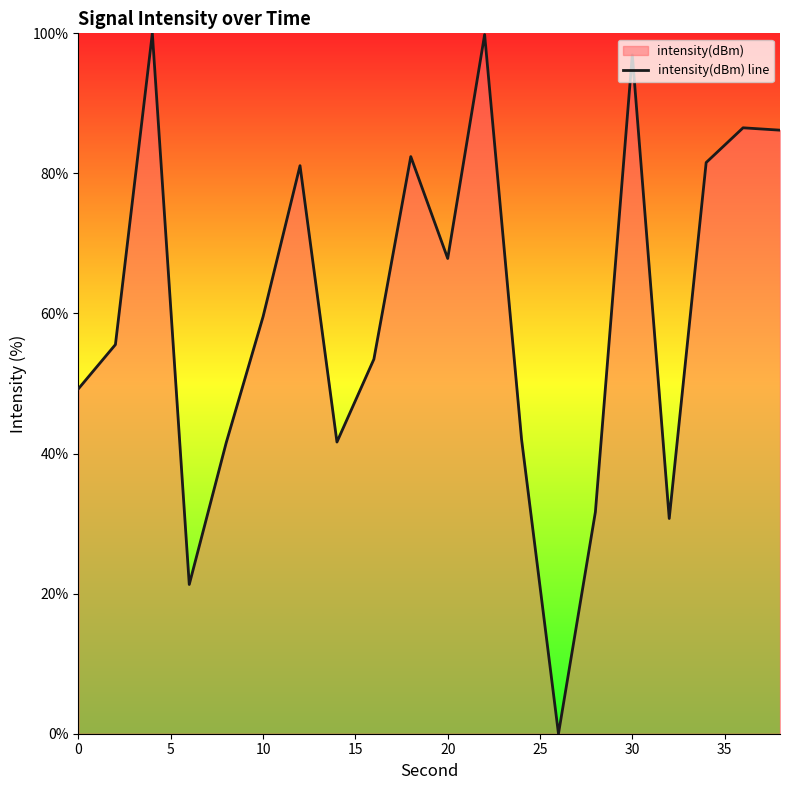

True or false: the data shows 59.6 at 10.

True